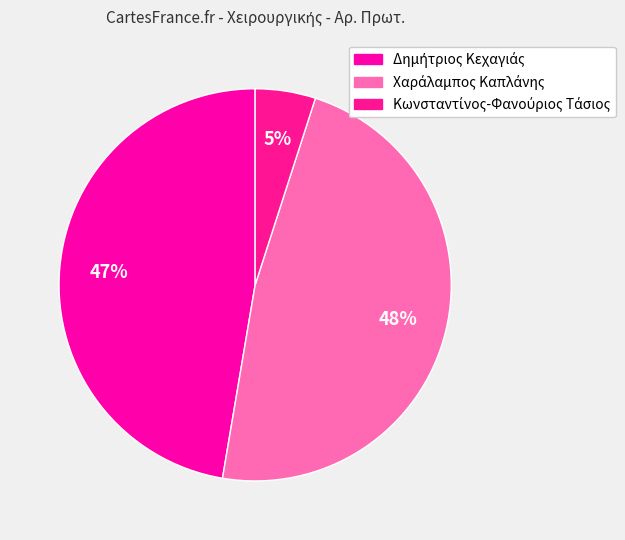

How many segments does this pie chart have?

3